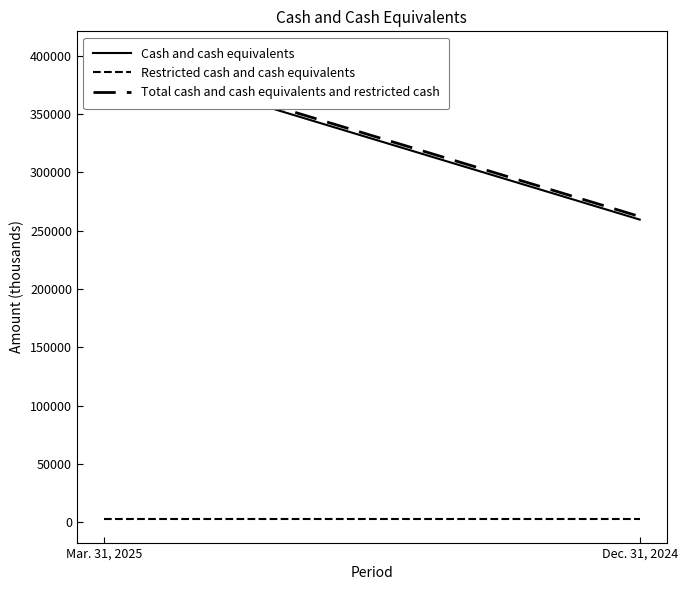

What are all the series names shown in the legend?

Cash and cash equivalents, Restricted cash and cash equivalents, Total cash and cash equivalents and restricted cash